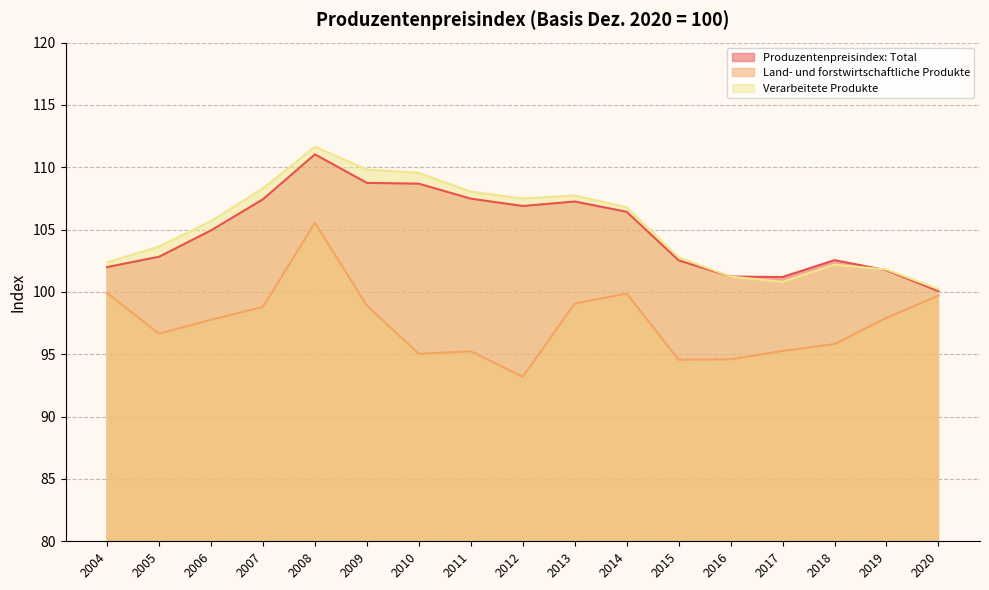

Which series changed the most between 2005 and 2008?

Land- und forstwirtschaftliche Produkte